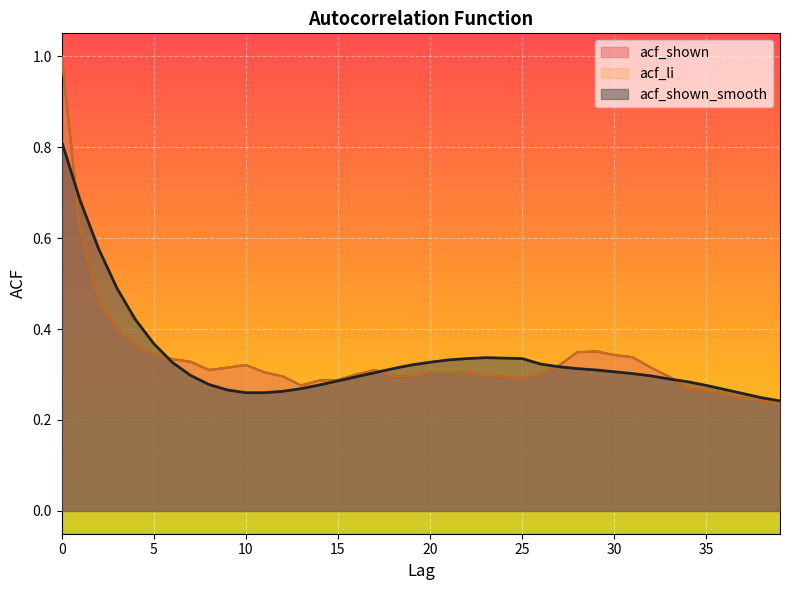

Which series has the largest total across all categories?

acf_shown_smooth